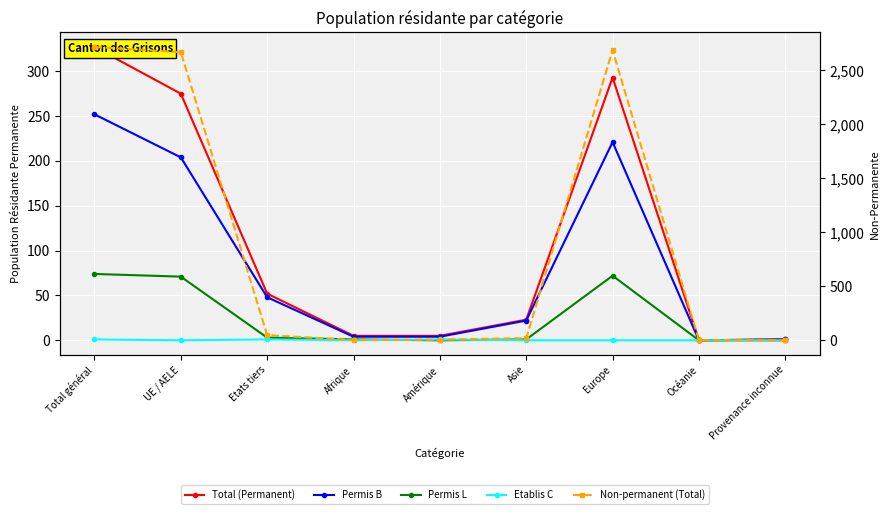

How many Etablis C values are between 0 and 1?

9